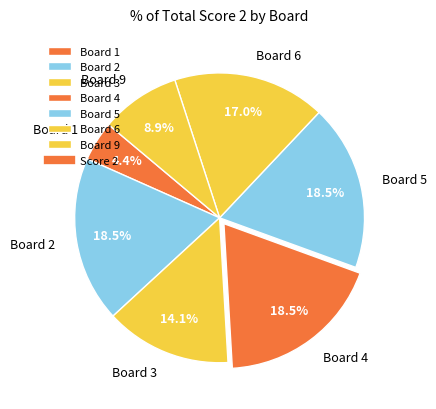

Combined, do Board 3 and Board 9 account for over 50%?

No